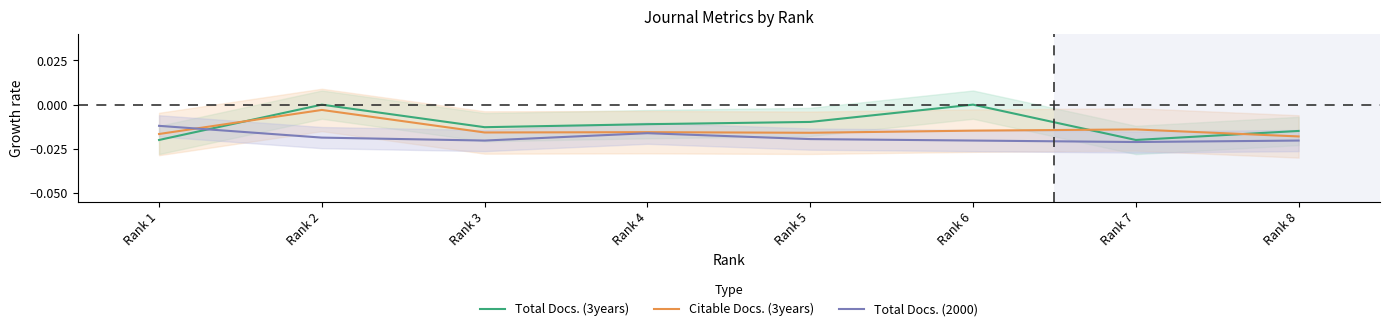

True or false: Total Docs. (3years) and Total Docs. (2000) cross at least once.

True